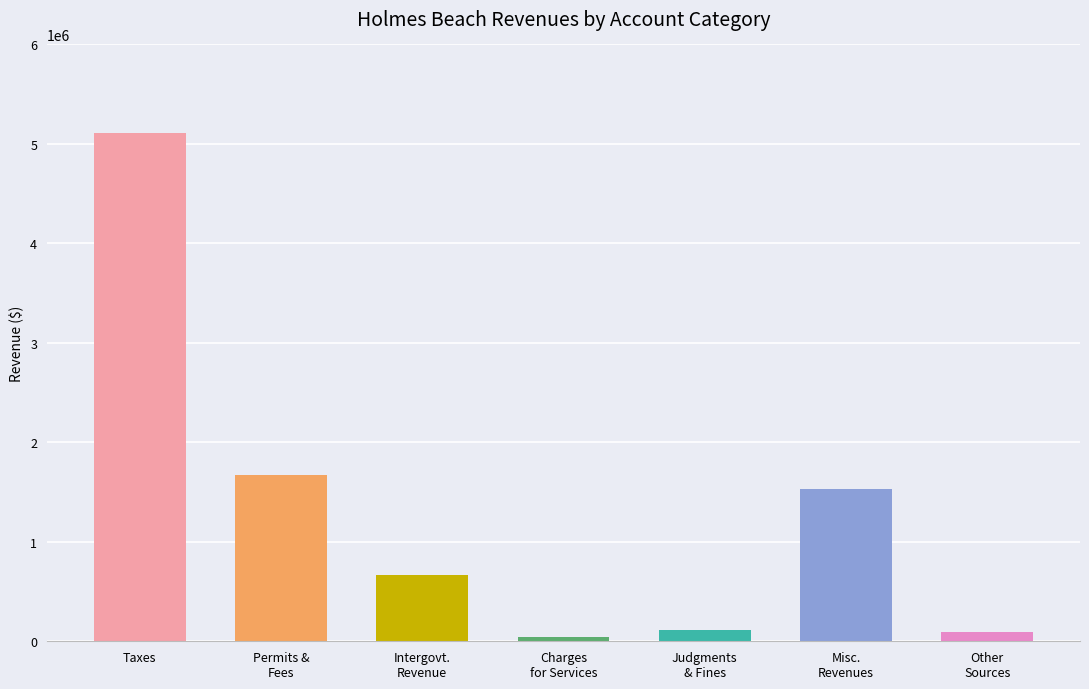

How many data points are less than 663773?

3